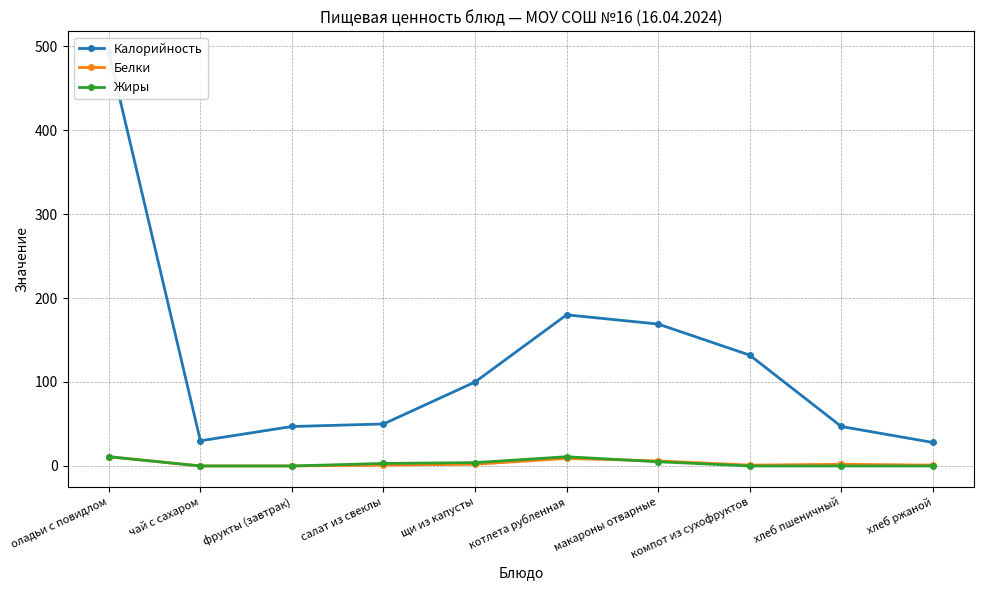

What are all the series names shown in the legend?

Калорийность, Белки, Жиры